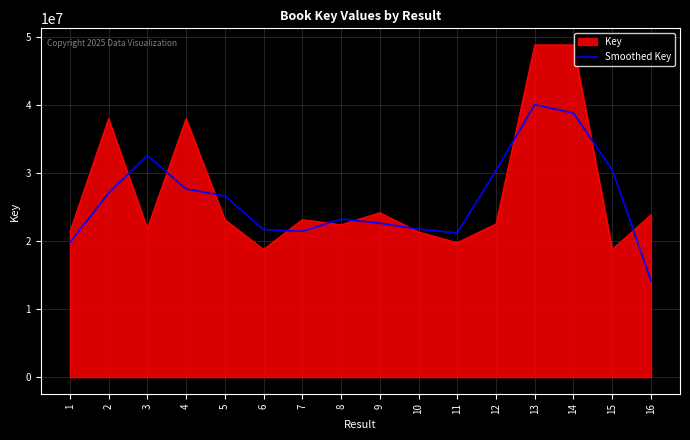

What value does the Key series have at 8?

22398597.0